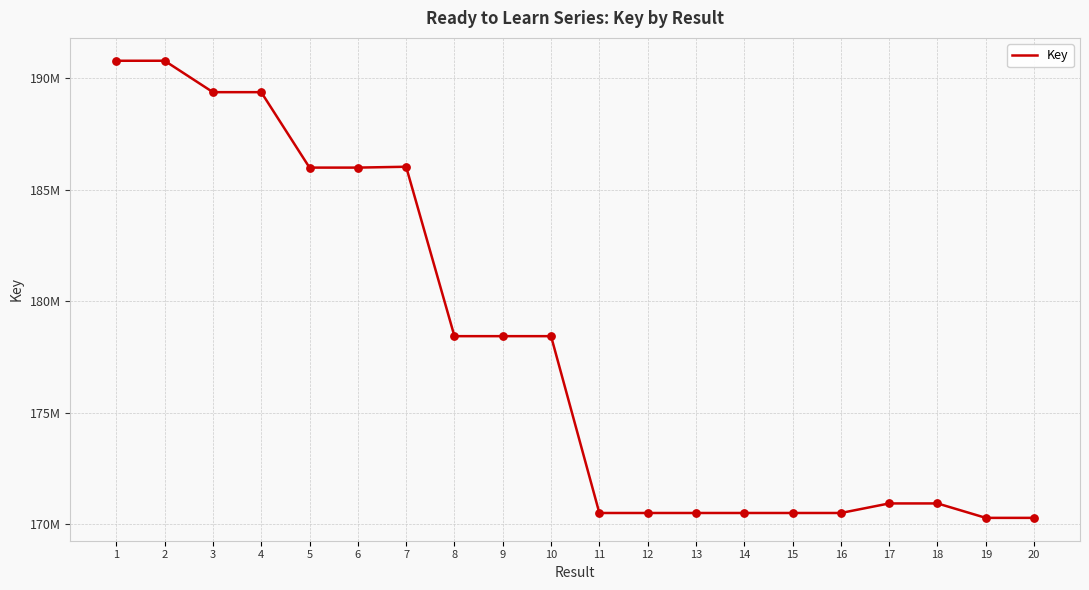

Does the chart have visible grid lines?

Yes